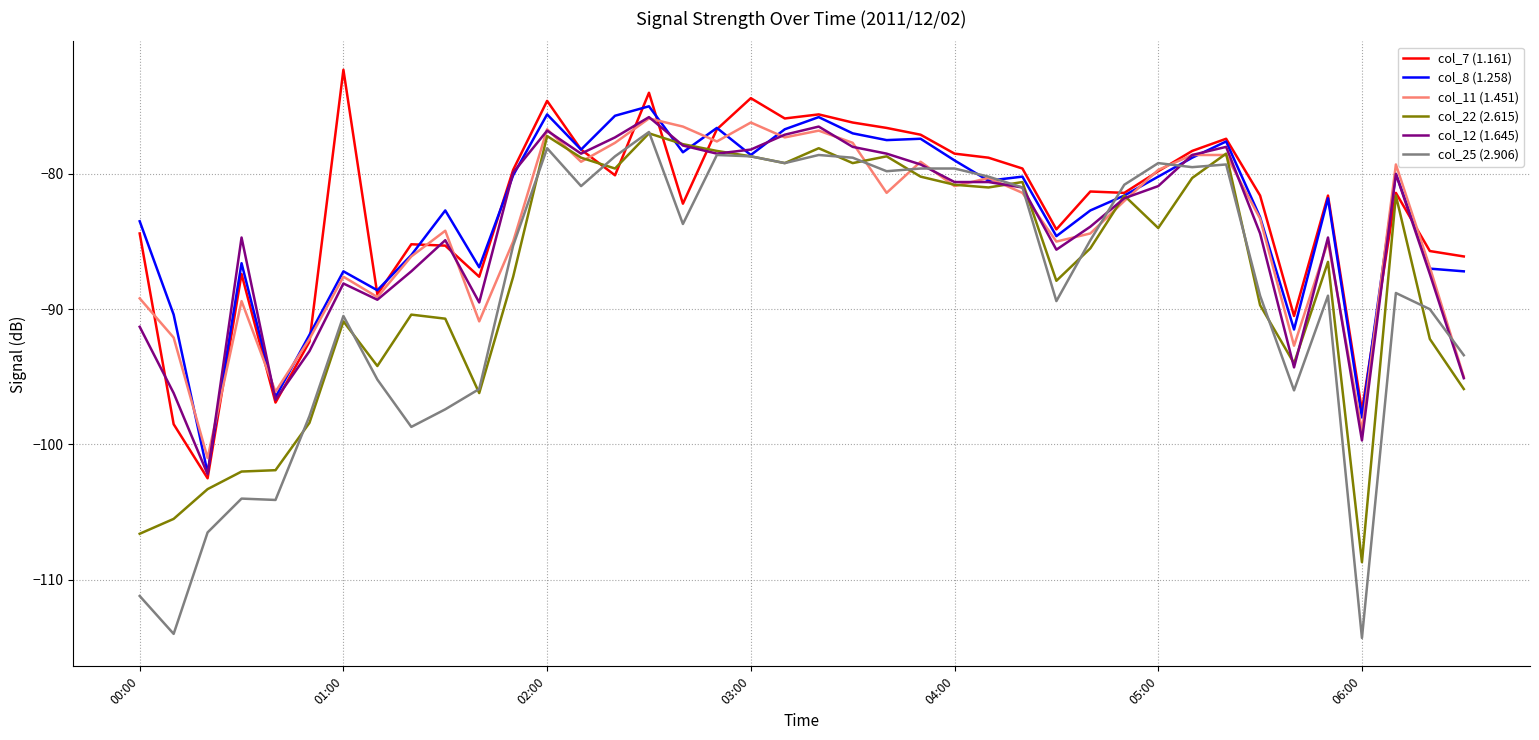

Count the number of data series in this chart.

6